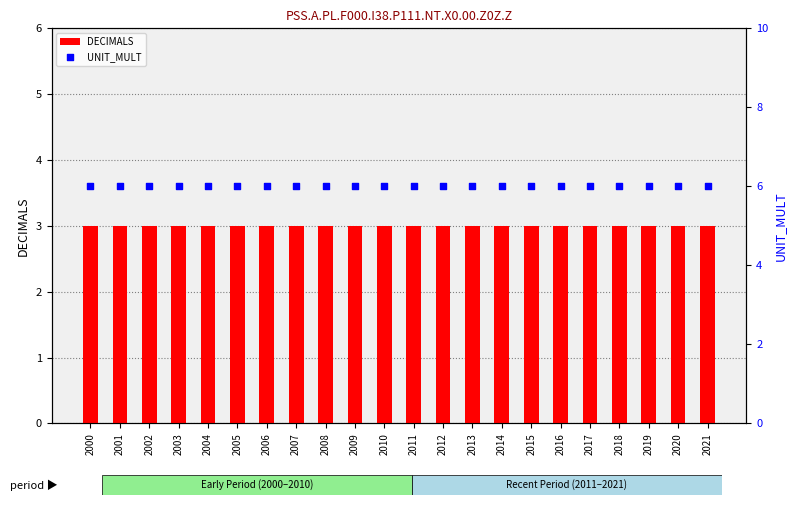

At how many categories does at least one series exceed 3?

22